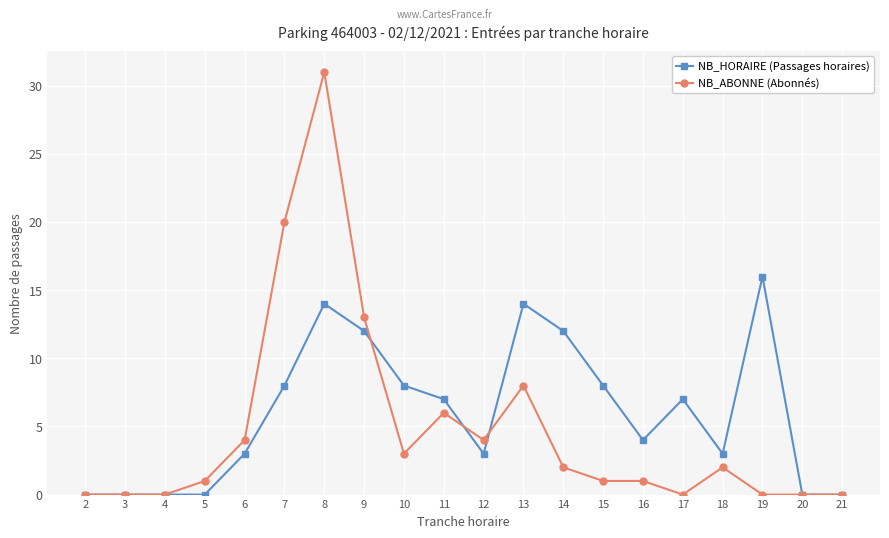

What is the spread (max minus min) of values at 19?

16